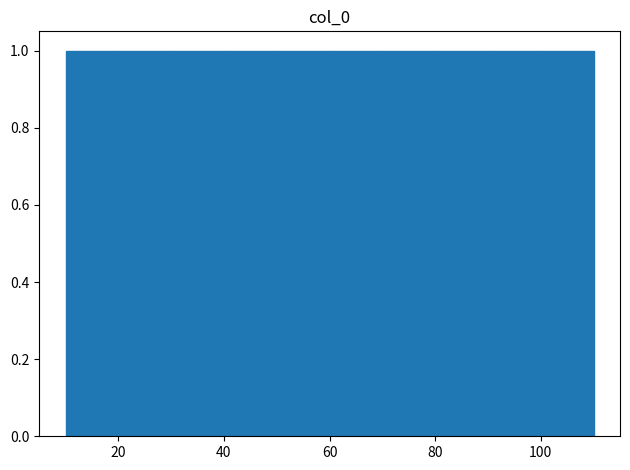

Reading left to right, list every bar in this chart as the range it spans on the x-axis followed by its height. The values are not printed on the chart, so give them approximately, as read against the axis.

10 to 20: 1
20 to 30: 1
30 to 40: 1
40 to 50: 1
50 to 60: 1
60 to 70: 1
70 to 80: 1
80 to 90: 1
90 to 100: 1
100 to 110: 1